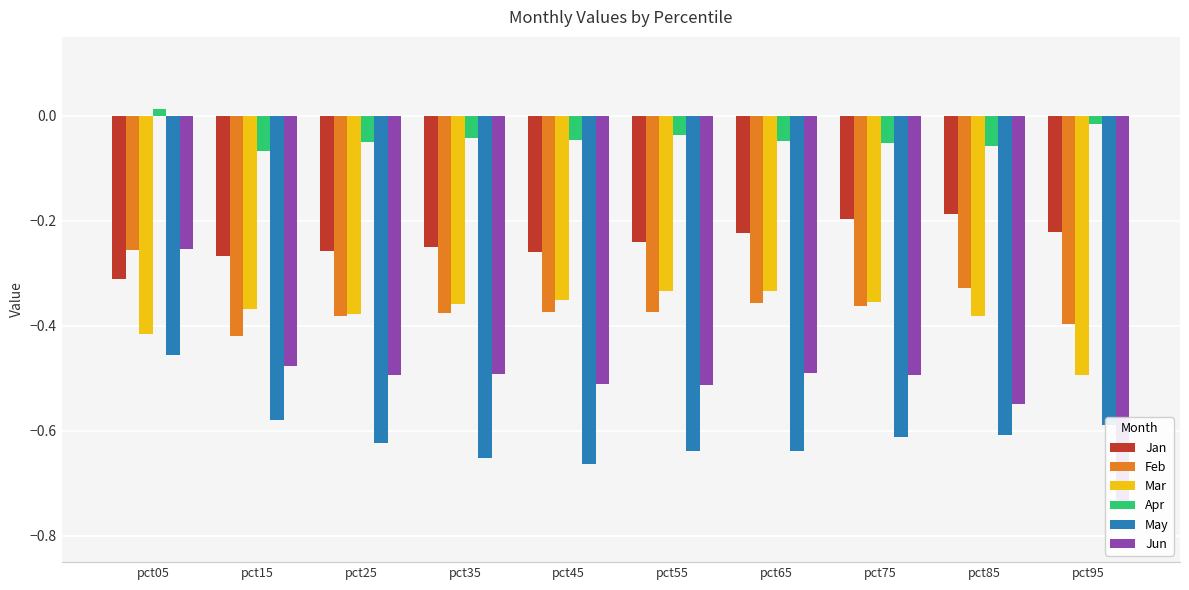

Rank the series by their maximum value, from lowest to highest.

May, Mar, Feb, Jun, Jan, Apr